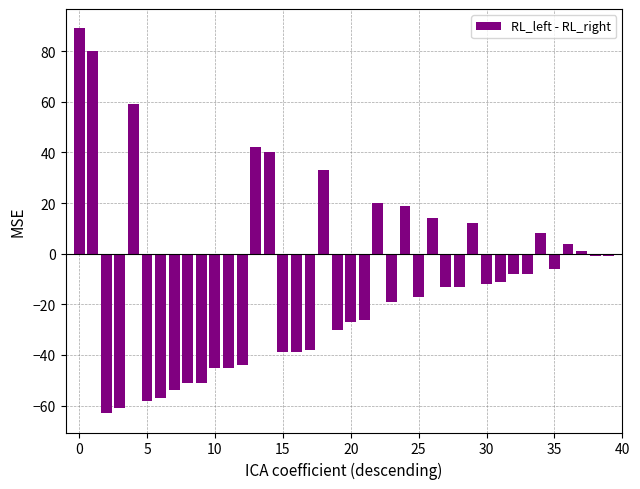

Count the number of data series in this chart.

1